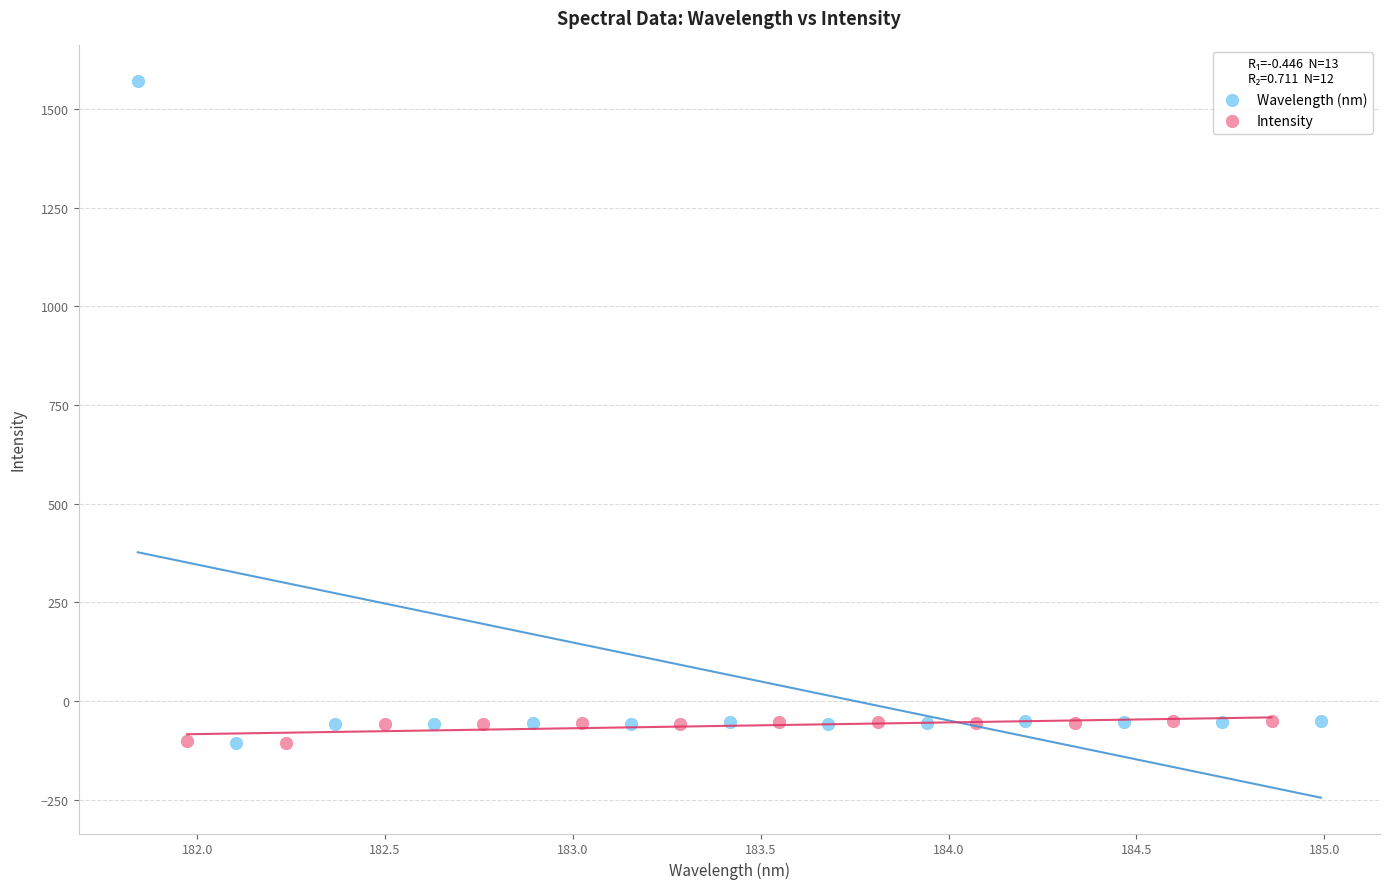

Which series has the largest Y range (max minus min)?

Wavelength (nm)